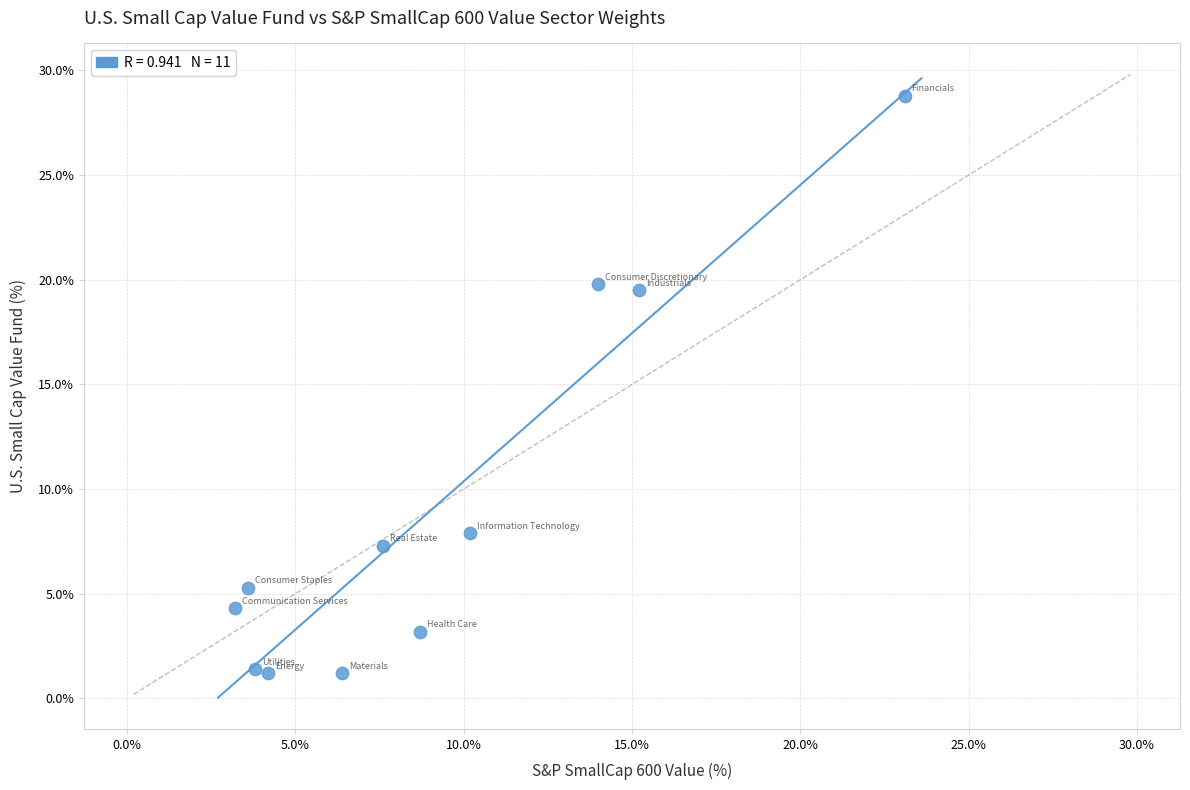

What is the range of Y values (max minus min)?

27.6